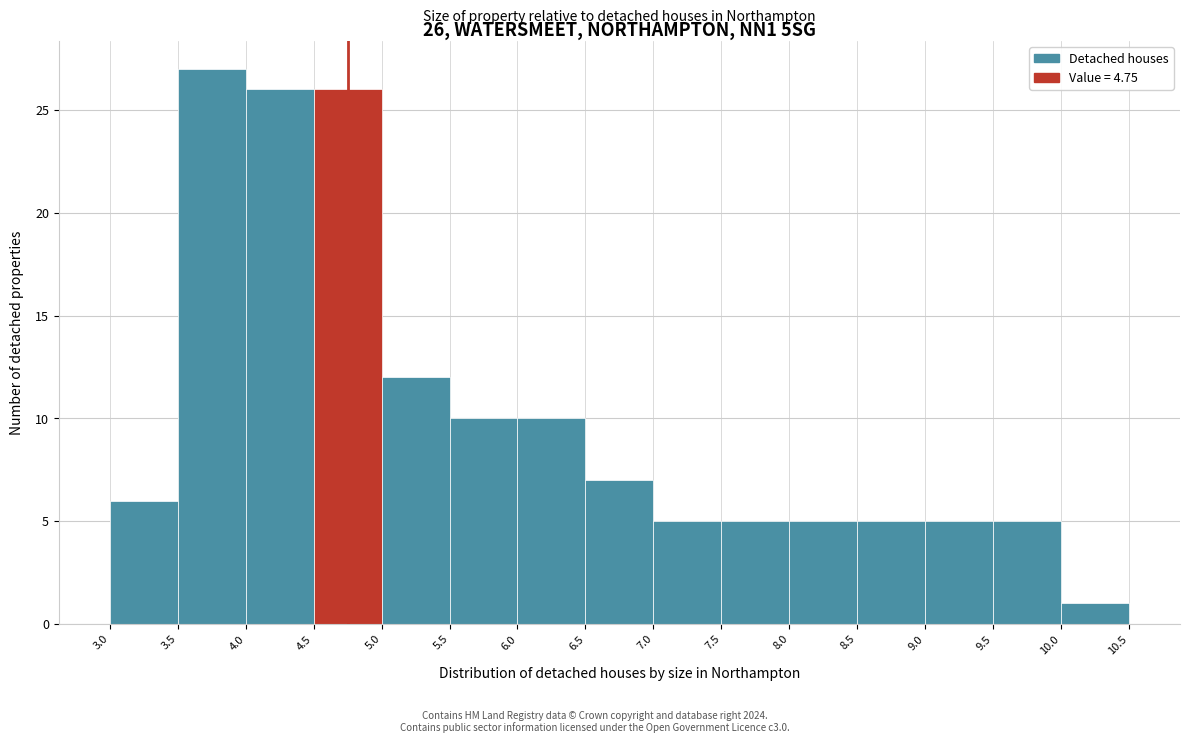

Over which range of the x-axis is the bar tallest?

3.5 to 4.0